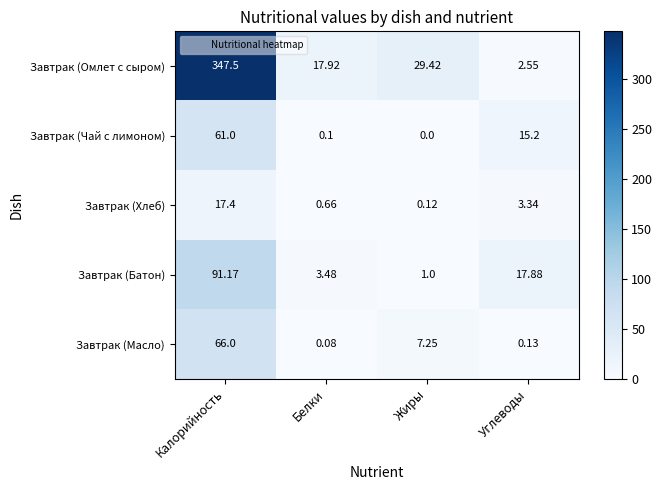

Rank the series by their maximum value, from highest to lowest.

Завтрак (Омлет с сыром), Завтрак (Батон), Завтрак (Масло), Завтрак (Чай с лимоном), Завтрак (Хлеб)